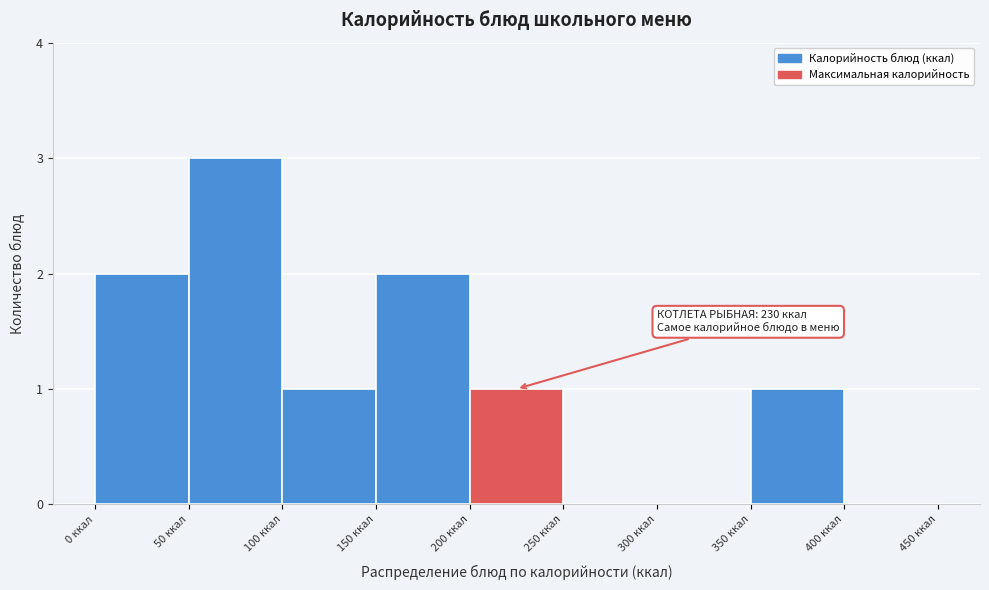

Which range on the x-axis has the tallest bar?

50 to 100